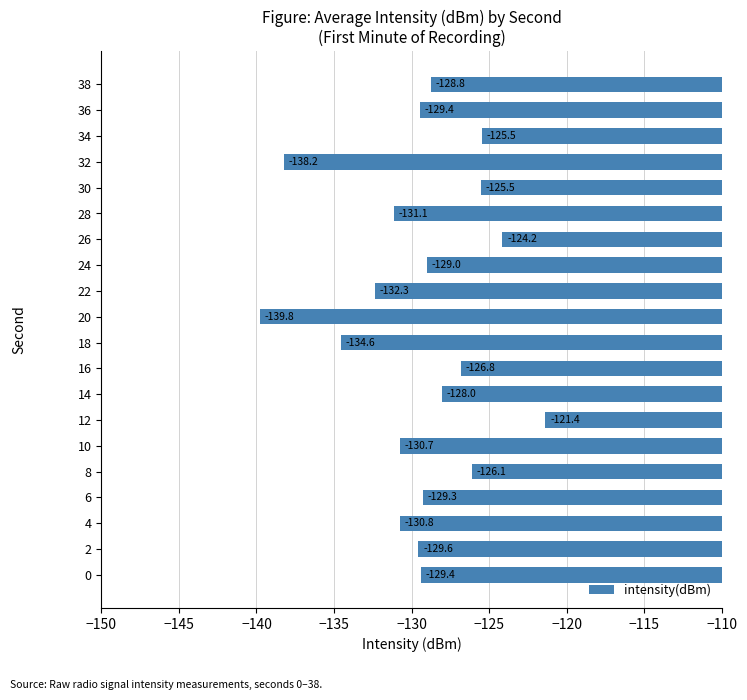

Is it true that the value at 8 is -126.1?

True